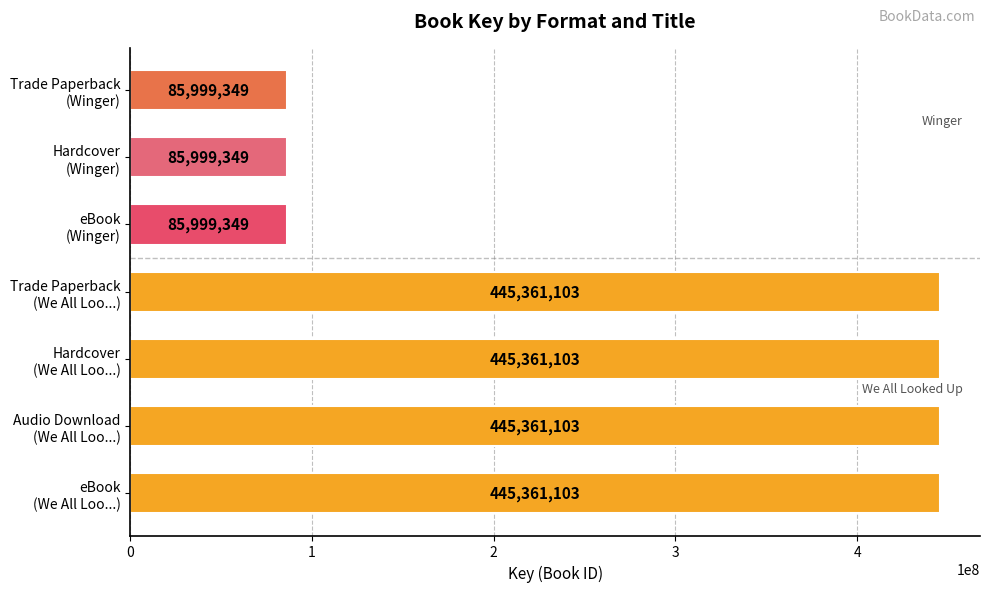

What is the difference between the second highest and second lowest values?

359361754